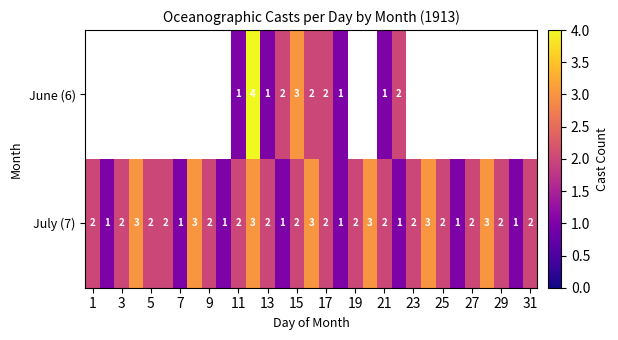

Rank the series at 15 from lowest to highest value.

July (7), June (6)